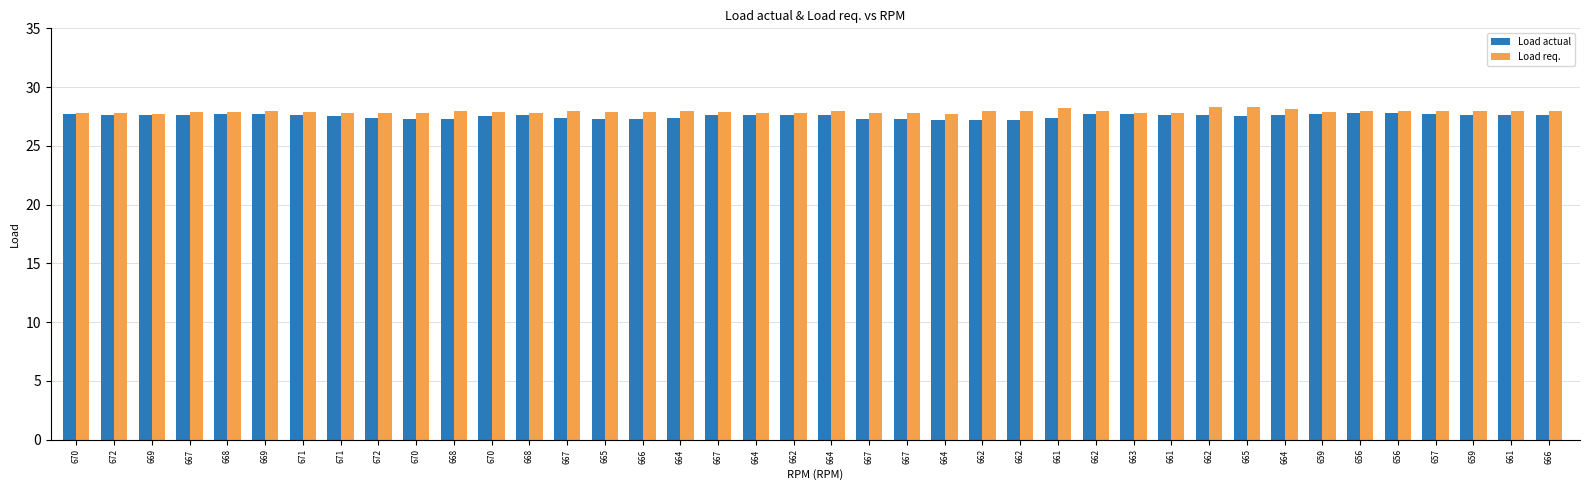

Read the Load req. value at 664.

28.0